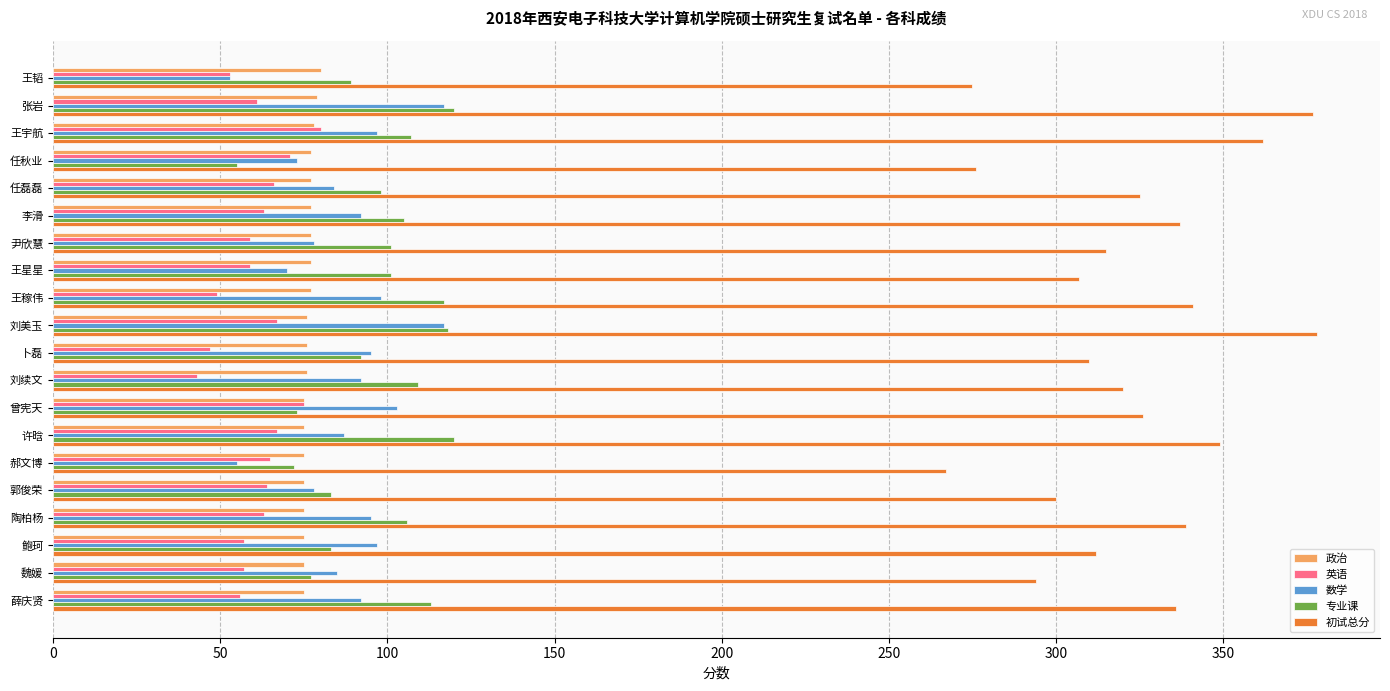

Is the value of 专业课 at 陶柏杨 greater than the value of 政治 at 张岩?

Yes